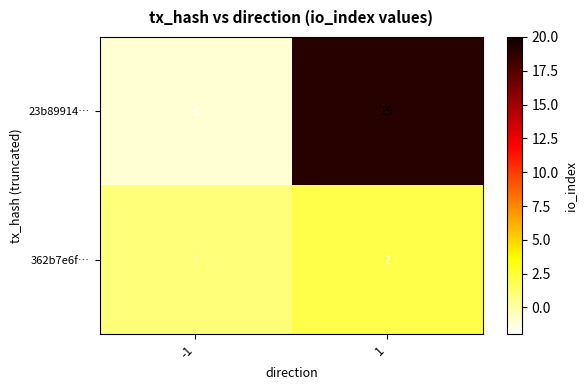

The value of 362b7e6f… at 1 is 2. True or false?

True